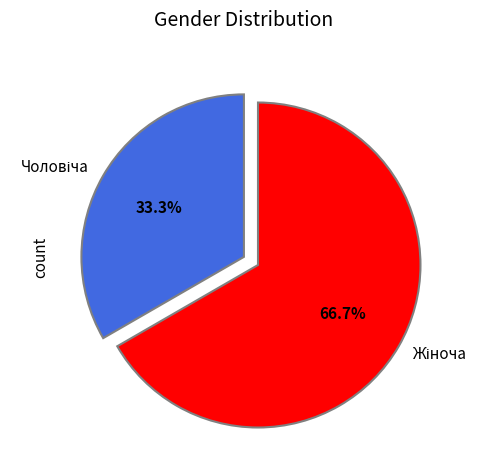

Is there any slice that represents more than half of the pie?

Yes